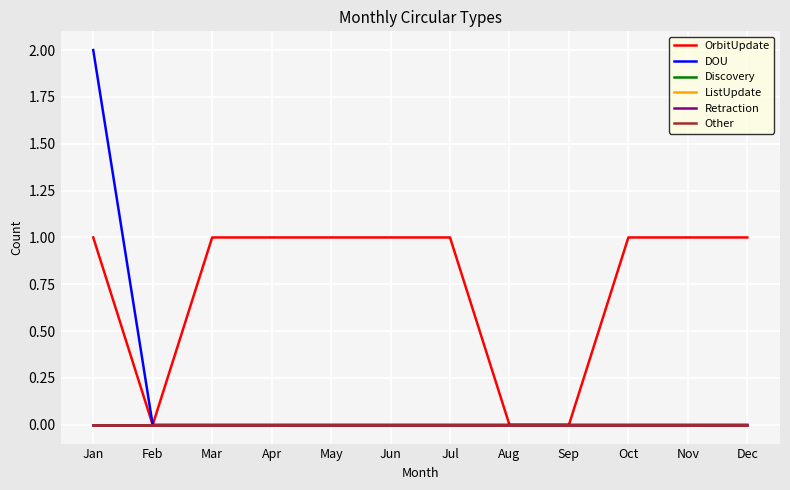

Does the chart display data point markers on the line(s)?

No